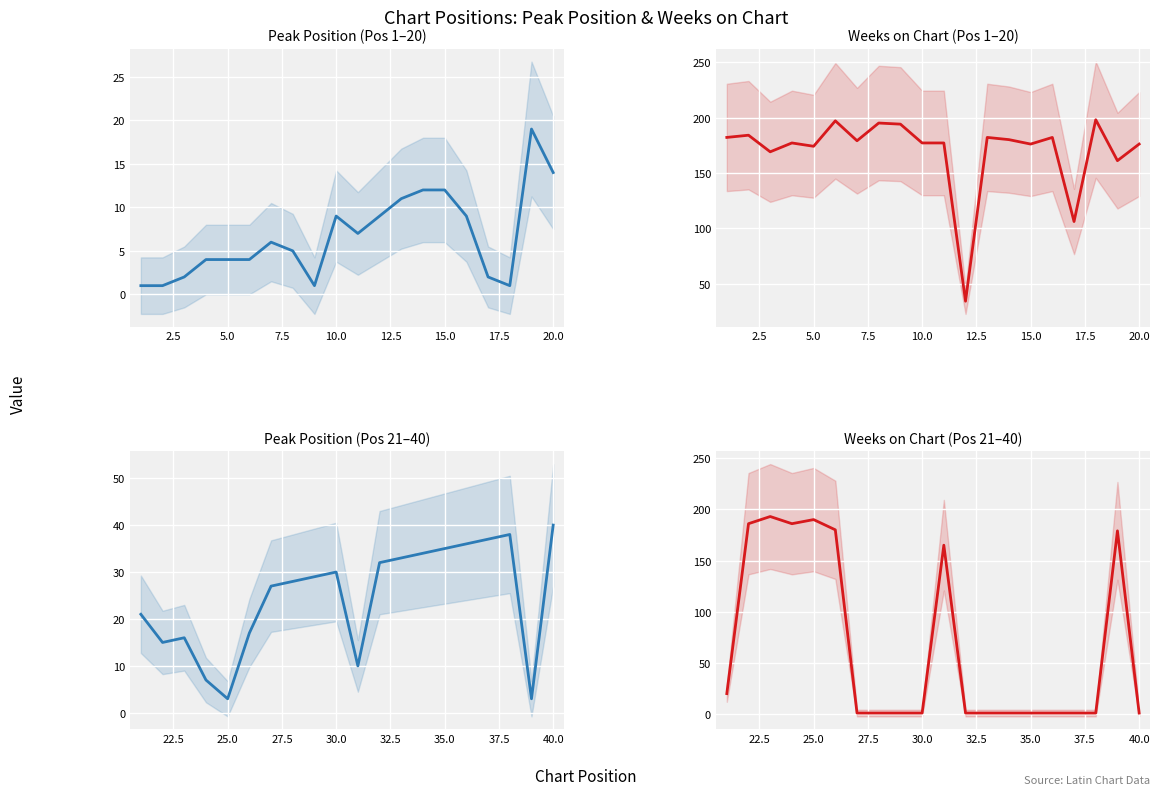

What is the sum of all Weeks on Chart (Pos 1–20) values?

3400